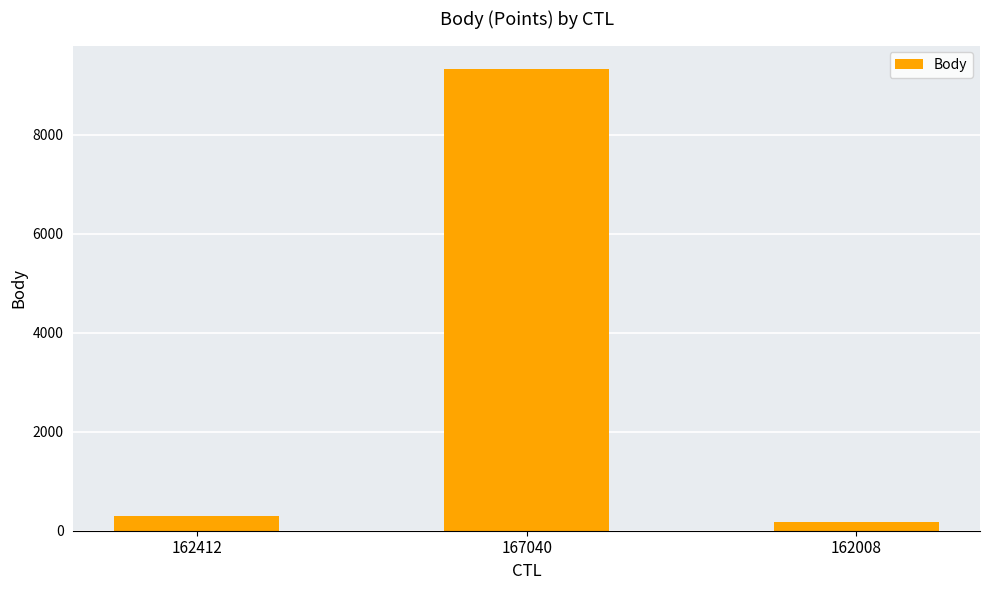

What position from the right is 162412?

3